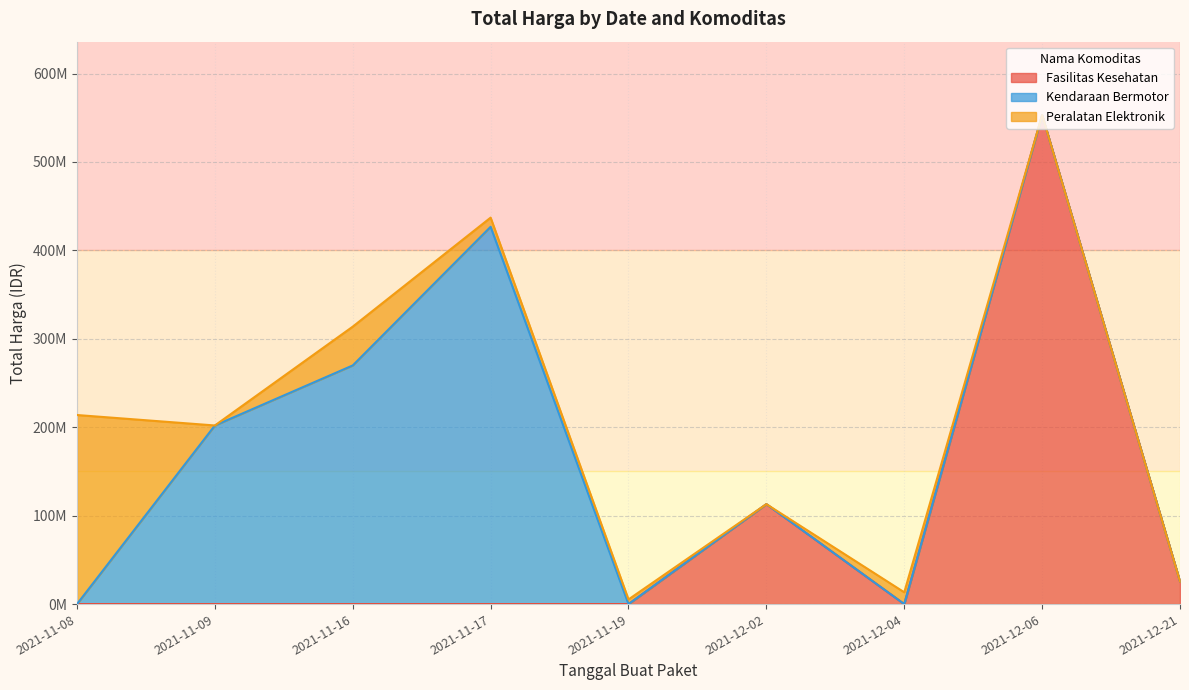

What is the smallest value displayed?

2599960